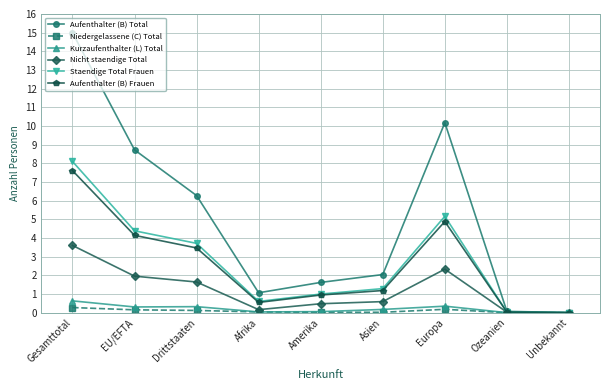

At how many categories does at least one series exceed 14?

1